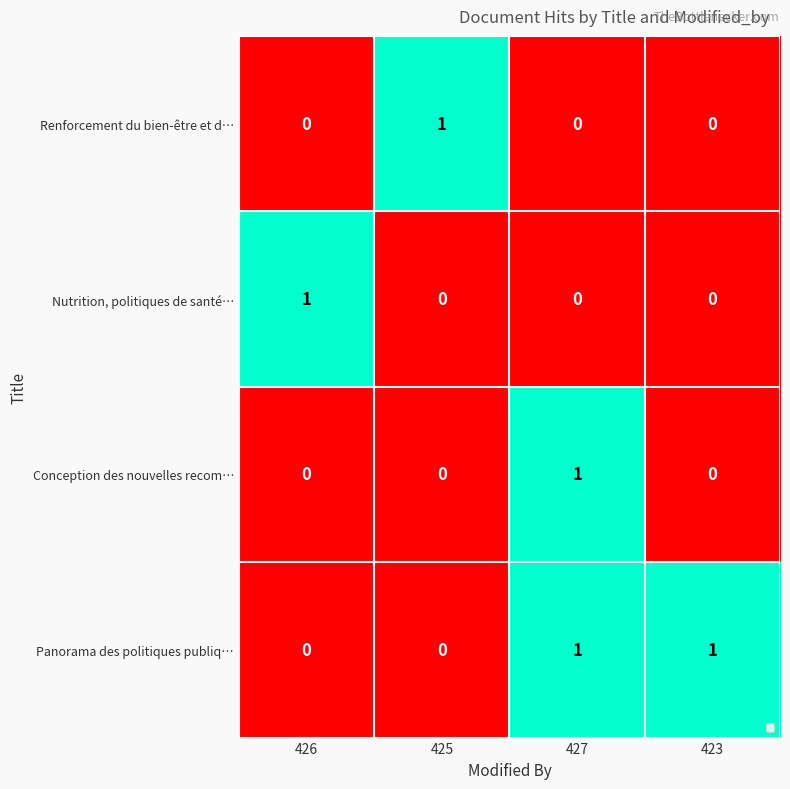

How many positive values does the Nutrition, politiques de santé… series have?

1